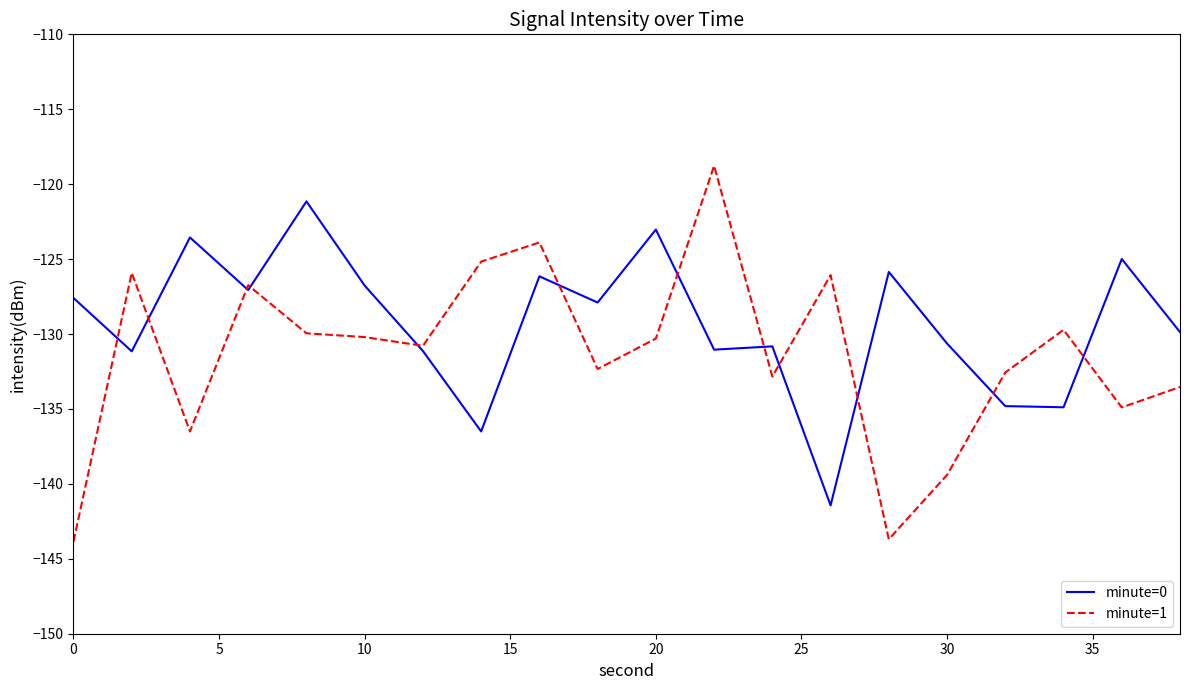

What is the maximum value for minute=1?

-118.8